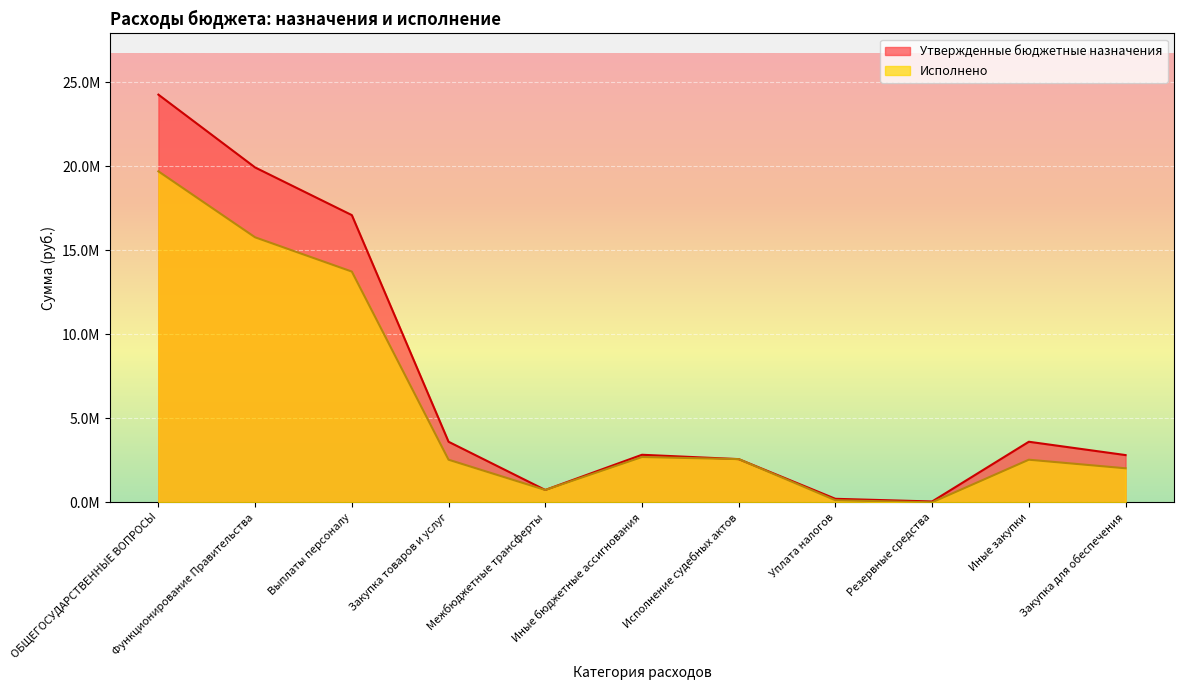

True or false: Утвержденные бюджетные назначения has more than 0 points higher than both neighbors.

True